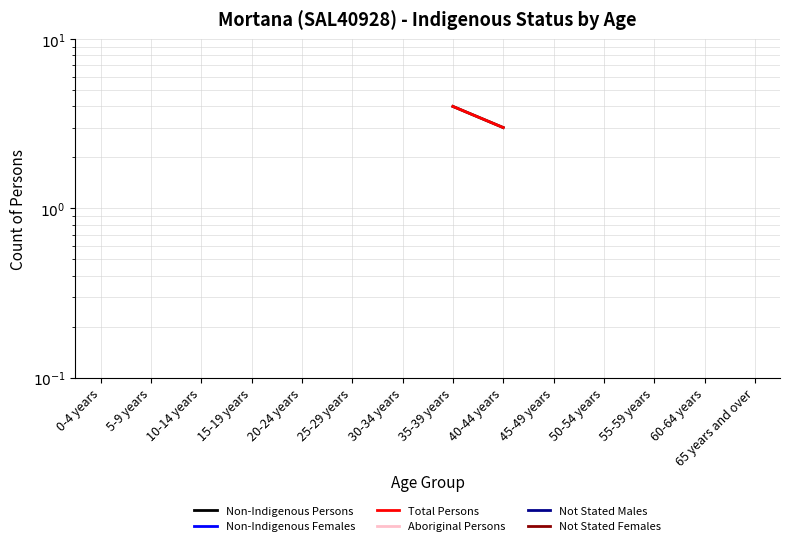

True or false: Not Stated Males has more than 2 interior local peaks.

False